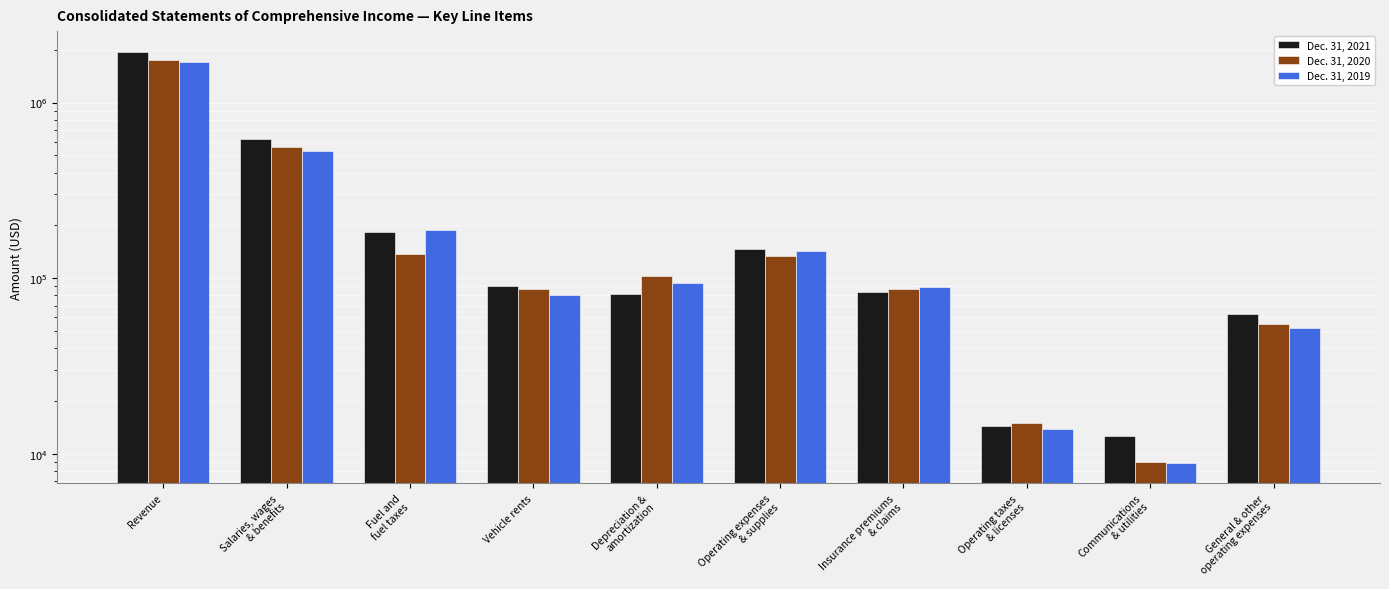

The Dec. 31, 2021 series shows 1948526 at Revenue. True or false?

True